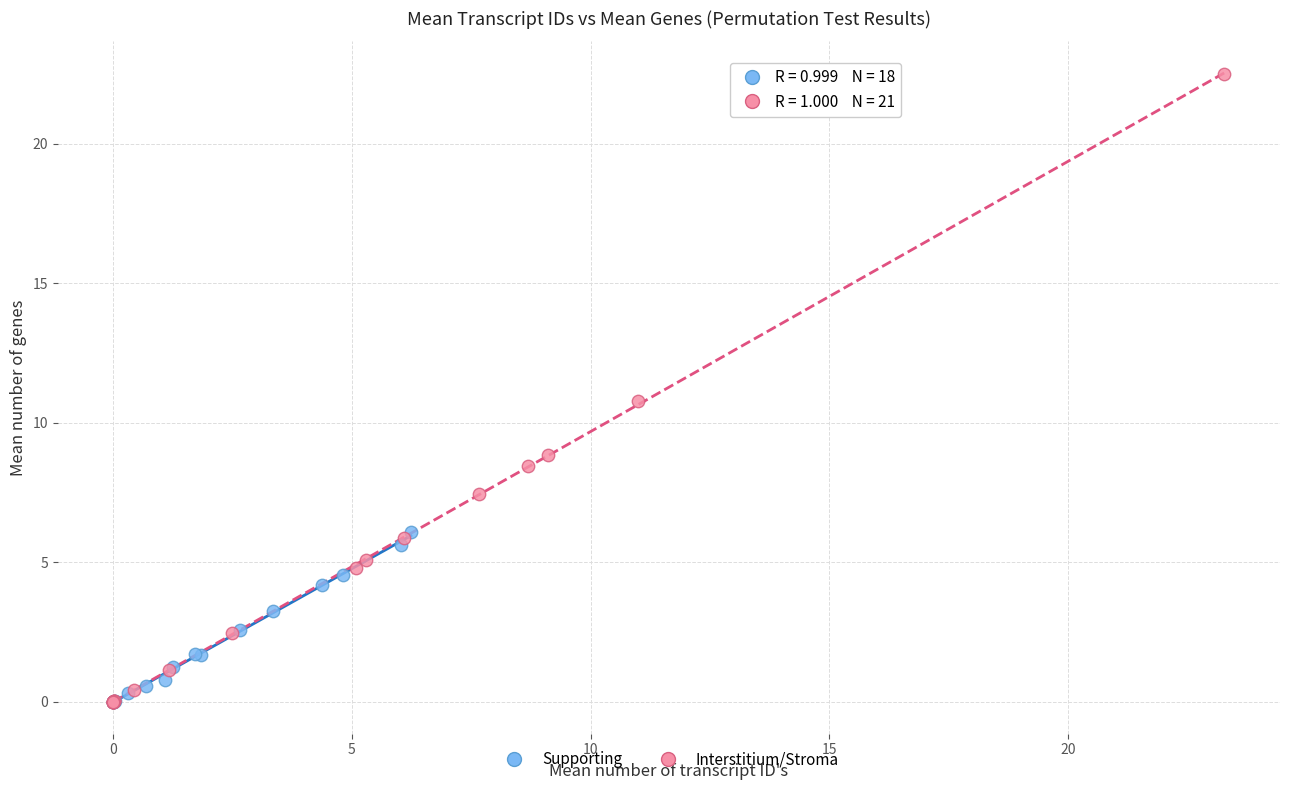

What are all the series names shown in the legend?

Supporting, Interstitium/Stroma